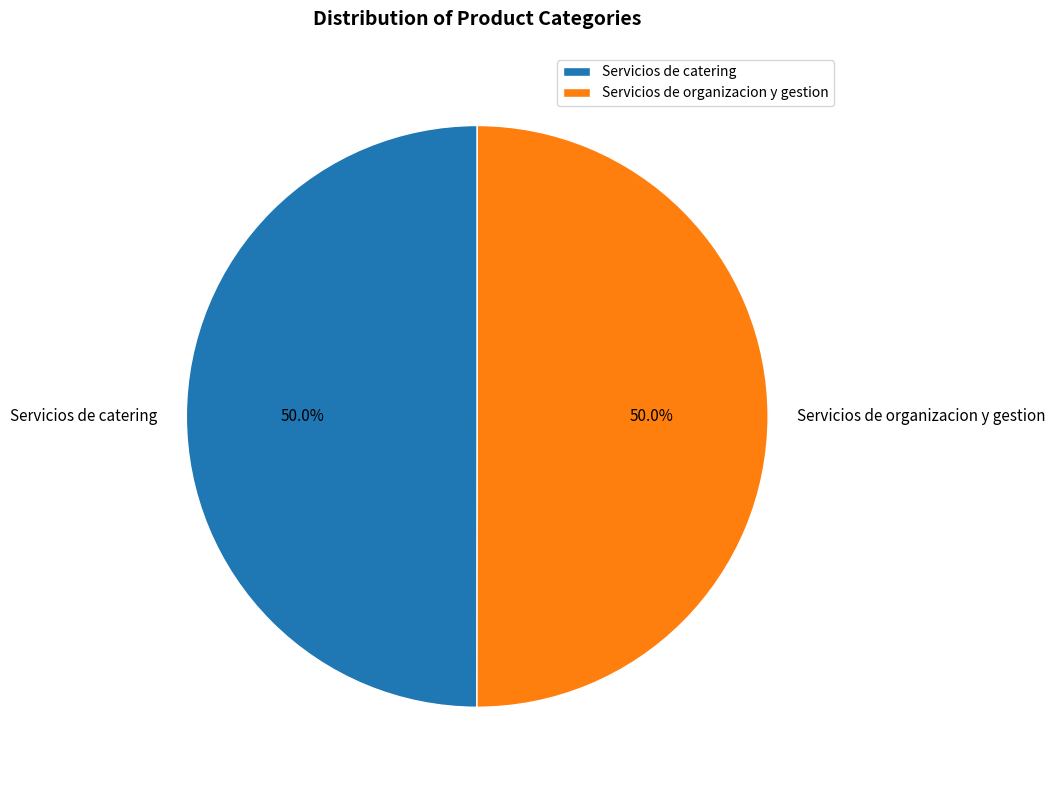

What percentage is the Servicios de organizacion y gestion slice, to the nearest percent?

50%